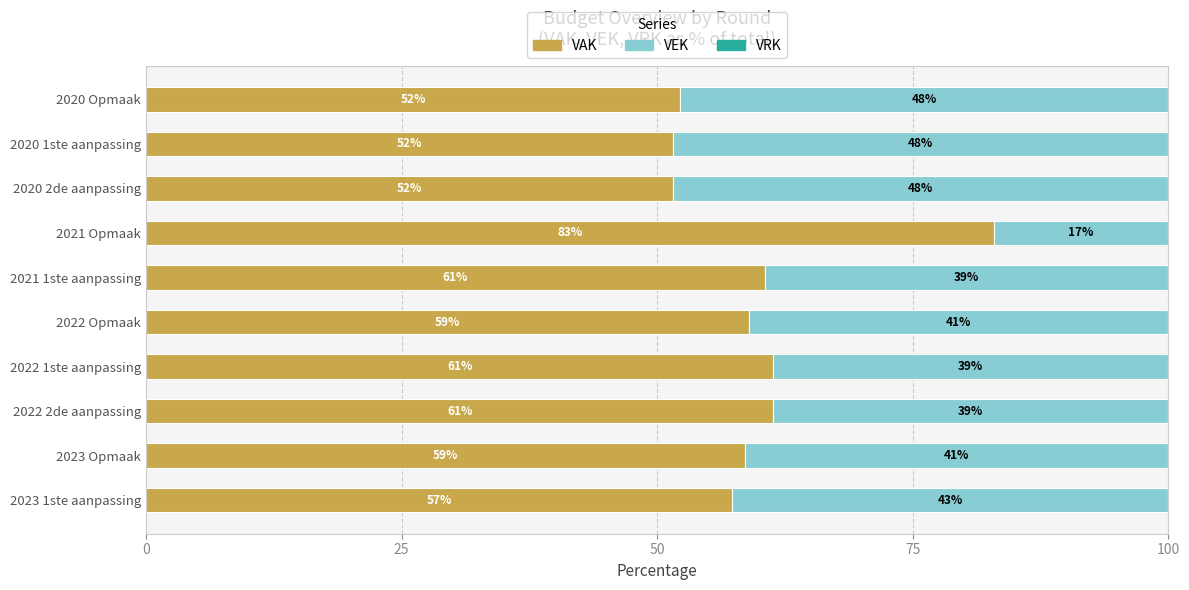

What is the approximate value of VAK at 2022 2de aanpassing?

61.3